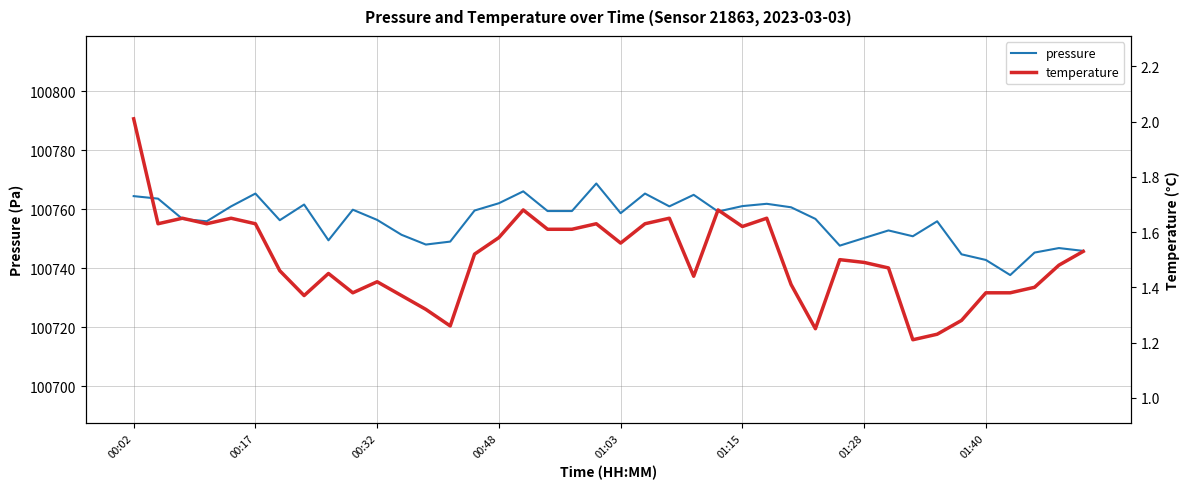

Read the pressure value at 00:48.

100762.0